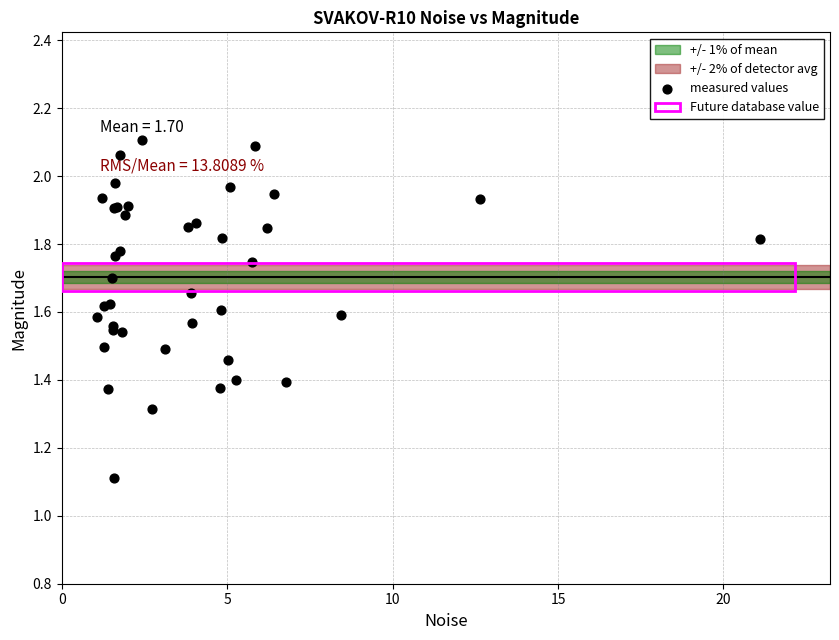

What Y value in the scatter plot is closest to 1?

1.1